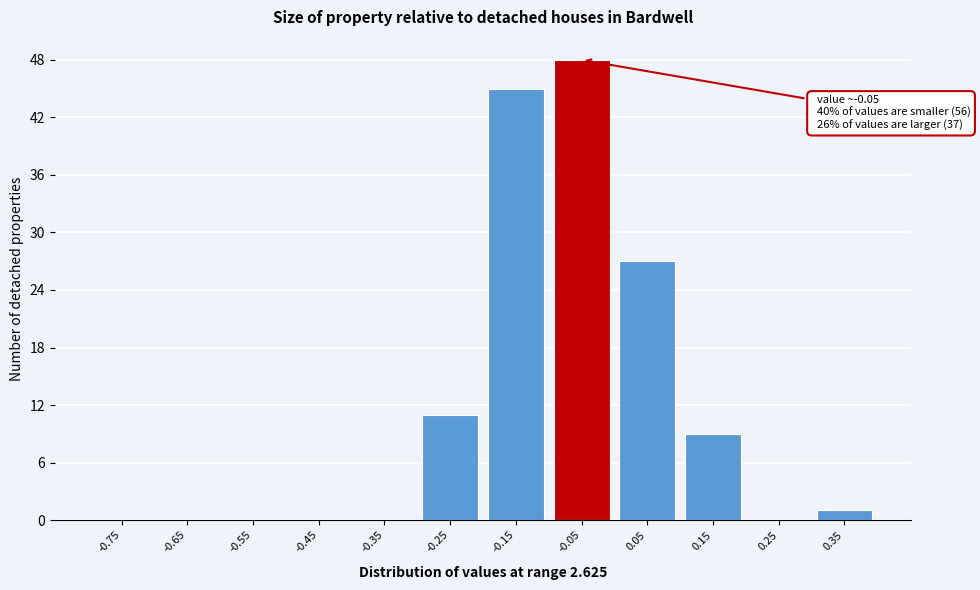

Over which range of the x-axis is the bar tallest?

-0.1 to 0.0